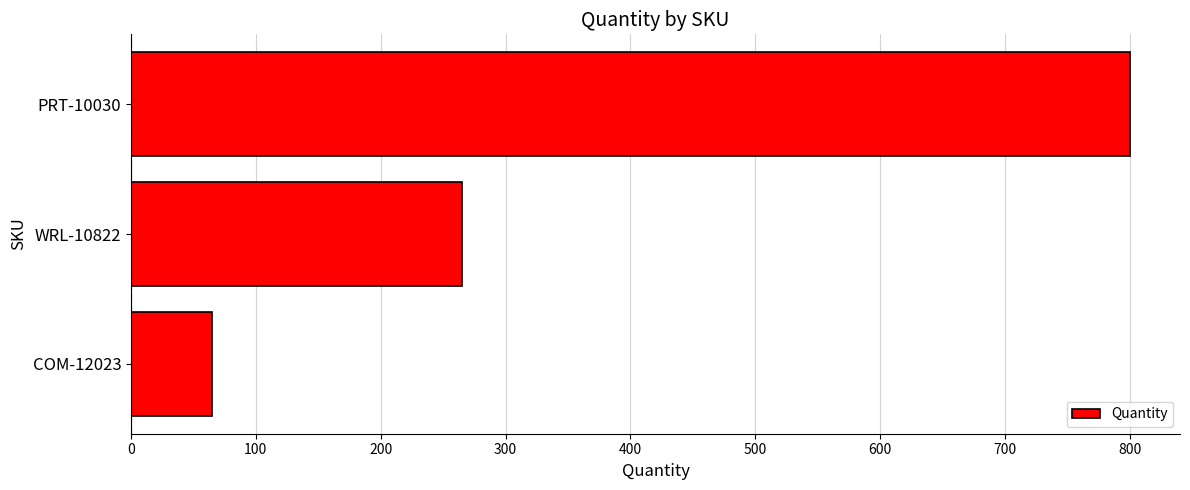

Does the chart contain stacked bars?

No